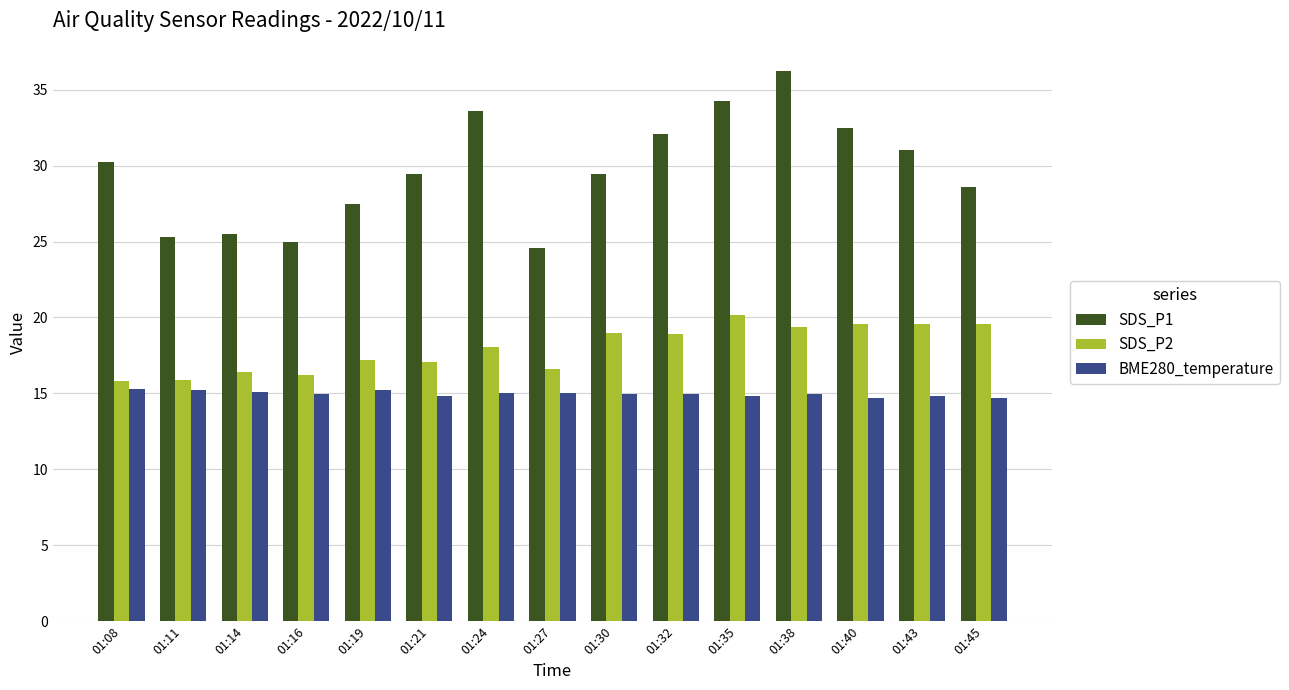

At how many categories does at least one series exceed 19?

15